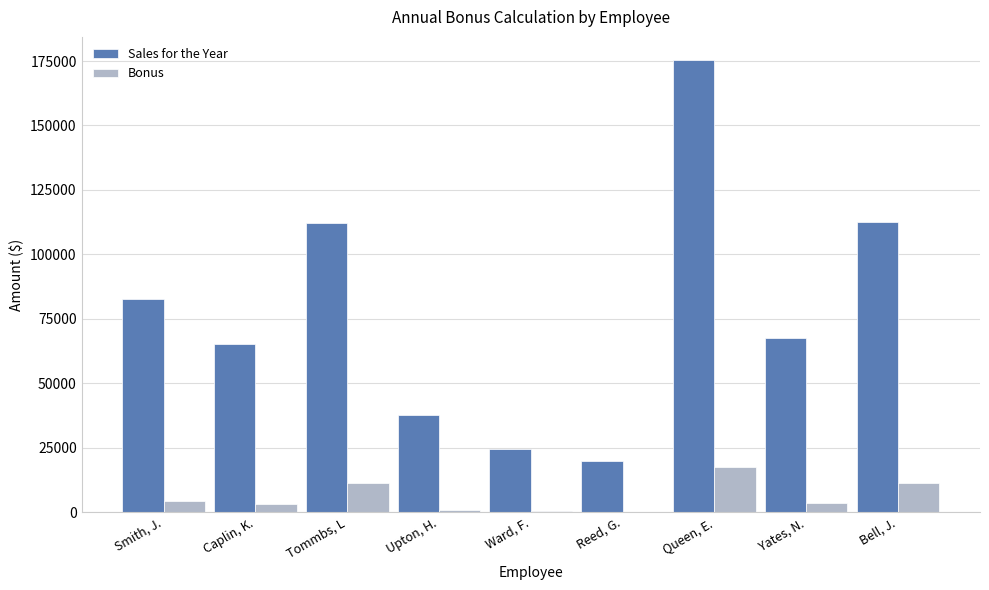

Where does the Sales for the Year series first go above 67544?

Smith, J.